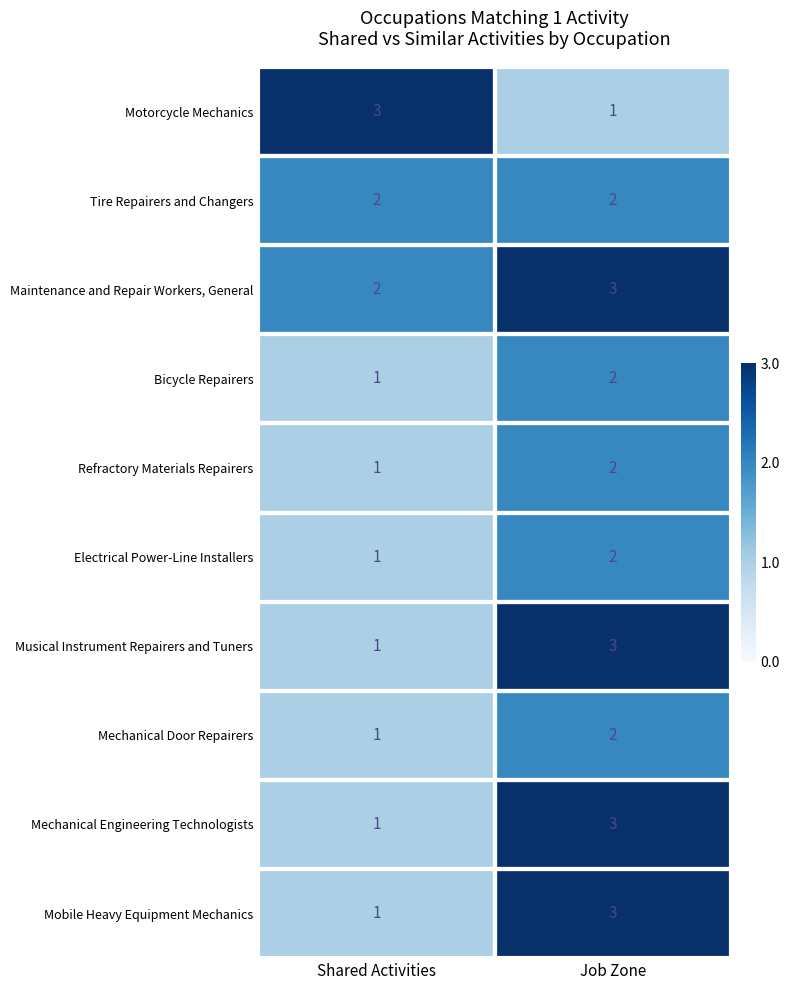

True or false: Motorcycle Mechanics has a value of 3 at Shared Activities.

True